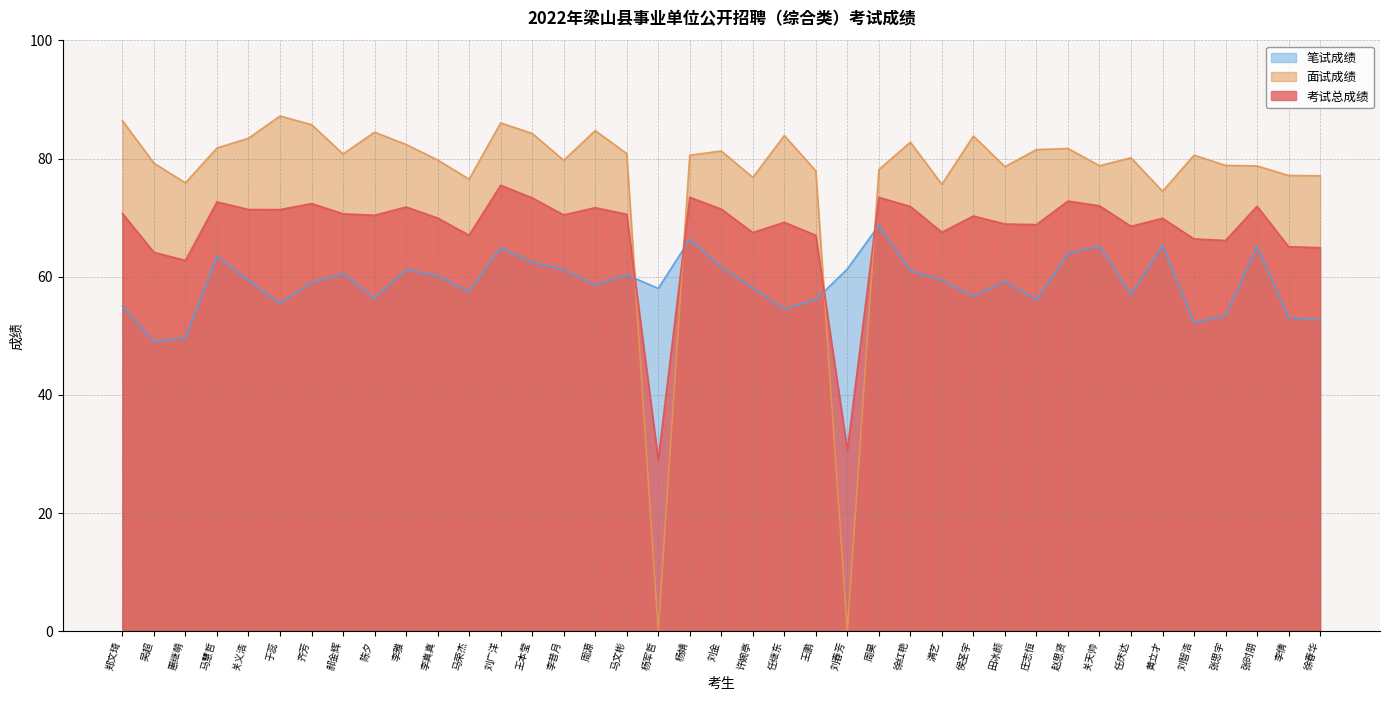

What are all the series names shown in the legend?

笔试成绩, 面试成绩, 考试总成绩